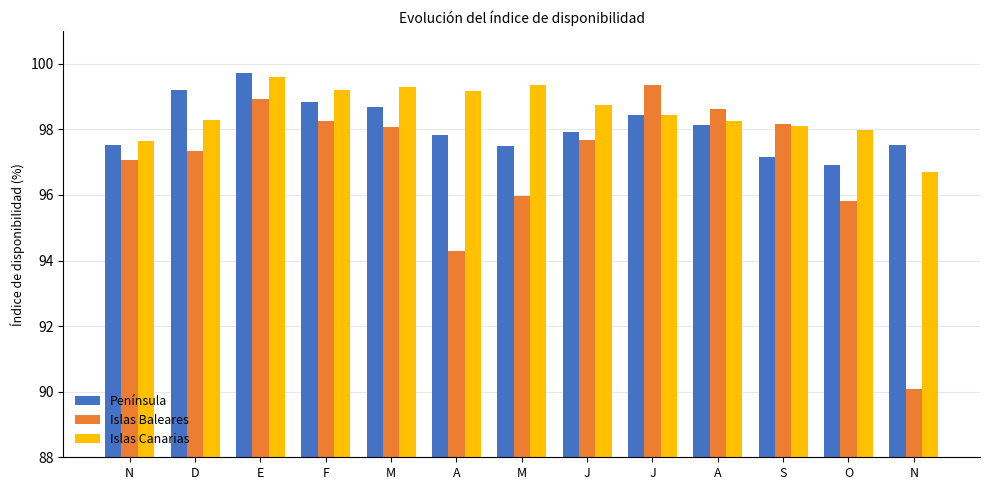

What is the value of the Península bar at the 7th from the left?

98.7